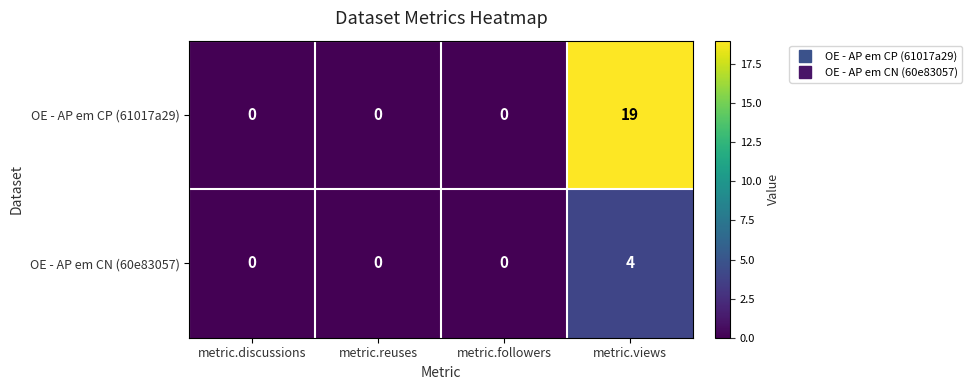

The OE - AP em CN (60e83057) series shows 2 at metric.followers. True or false?

False